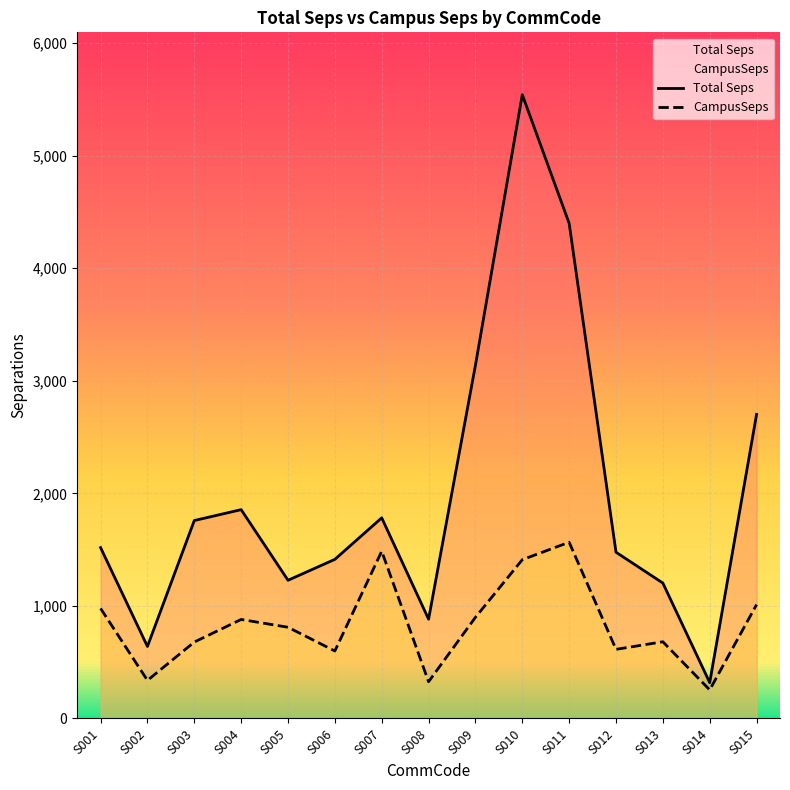

Which series has the widest spread of values?

Total Seps